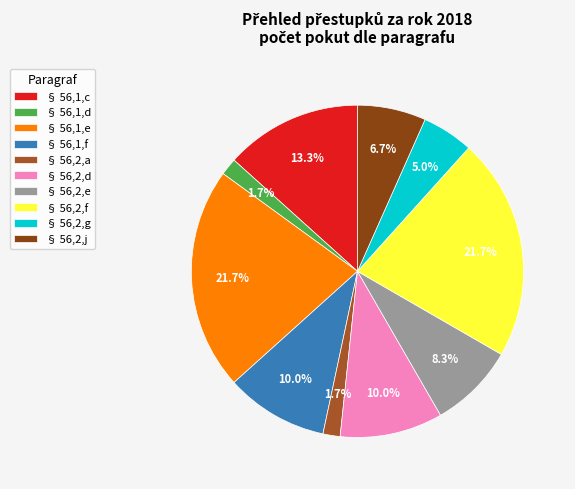

Count the number of slices in the pie.

10